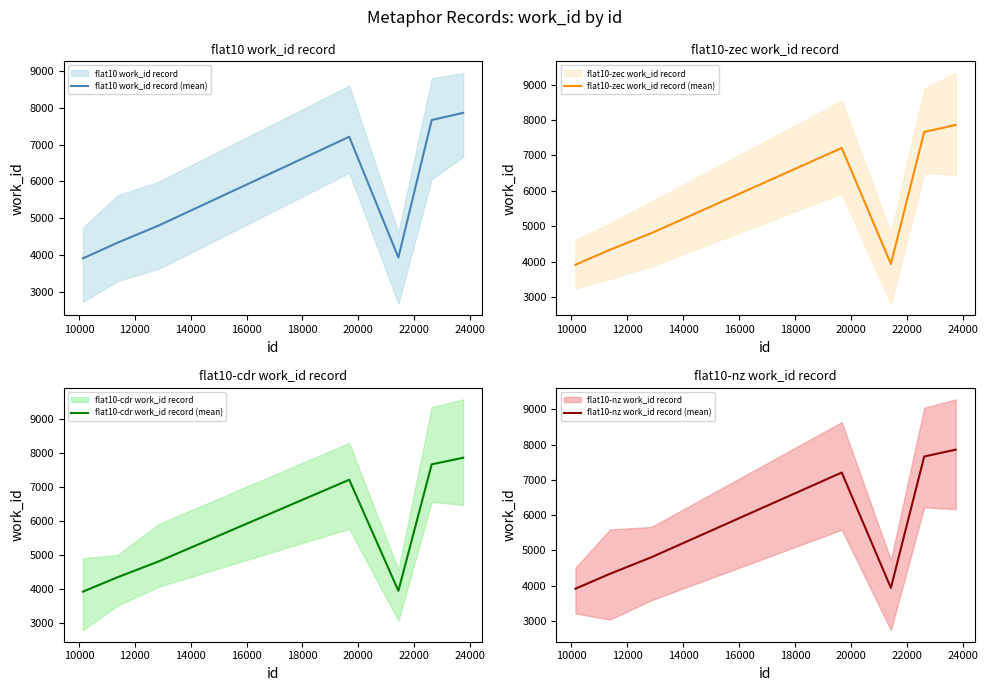

Which series has the largest total across all categories?

flat10 work_id record (mean)